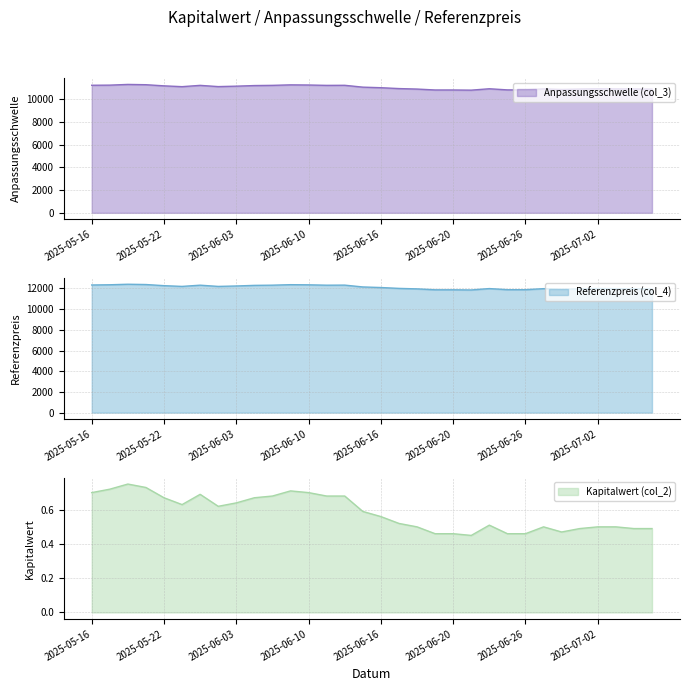

What is the maximum value shown in the chart?

12408.0